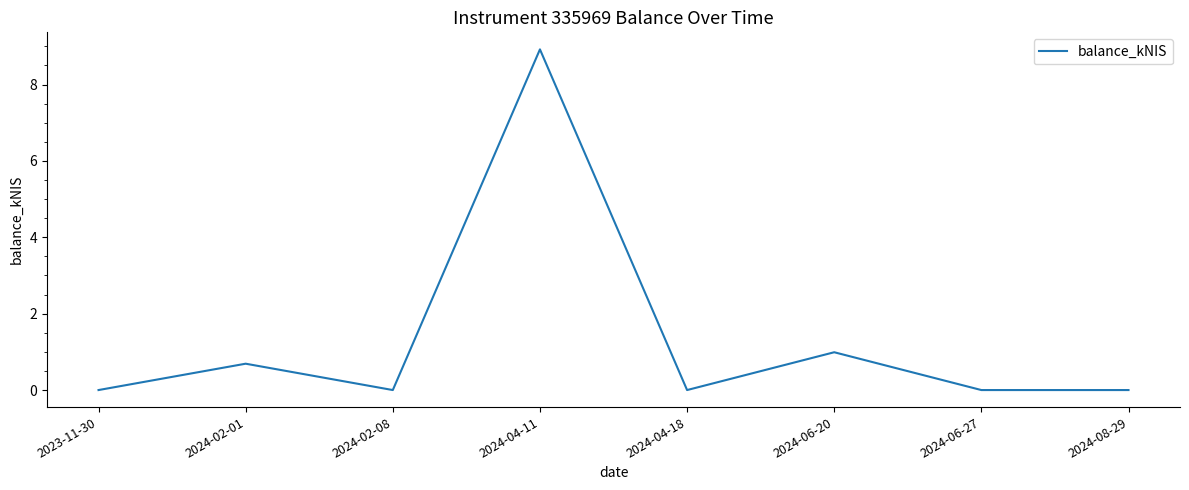

Is this an area chart (filled region under the line)?

No